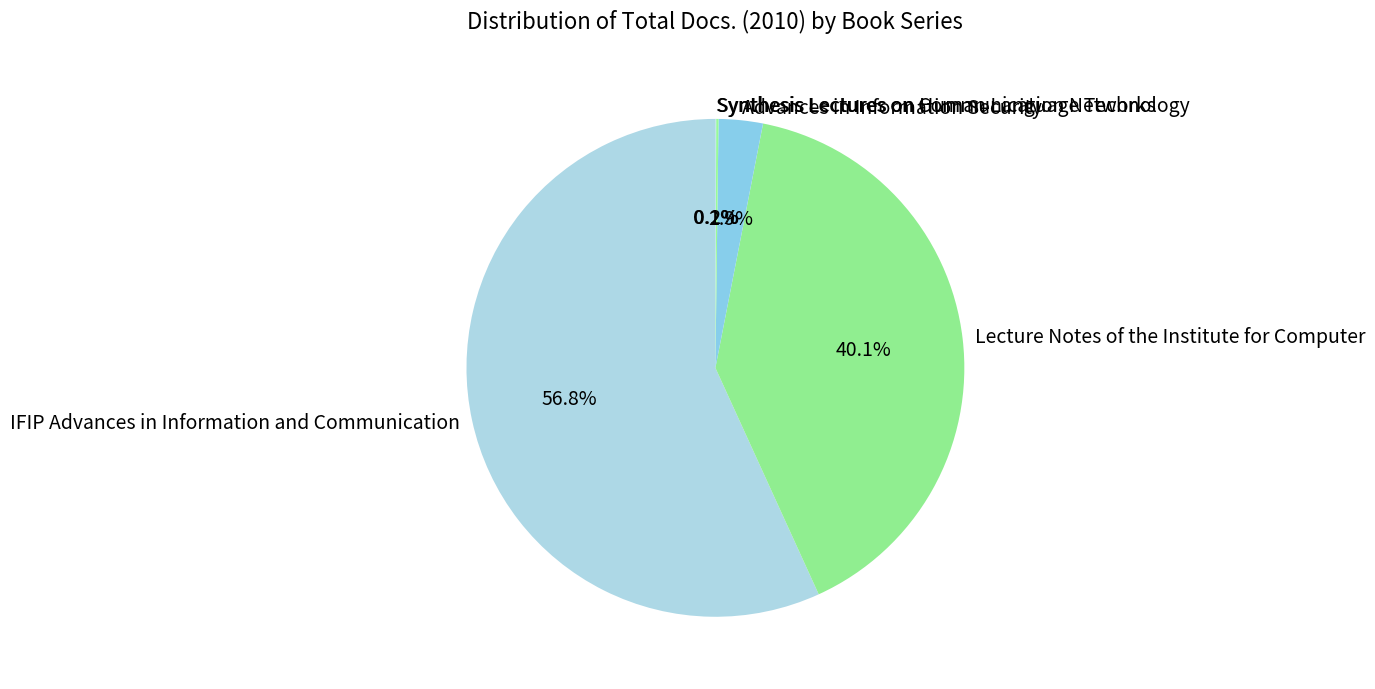

To the nearest percent, what is the difference between the largest and smallest slice percentages?

57%